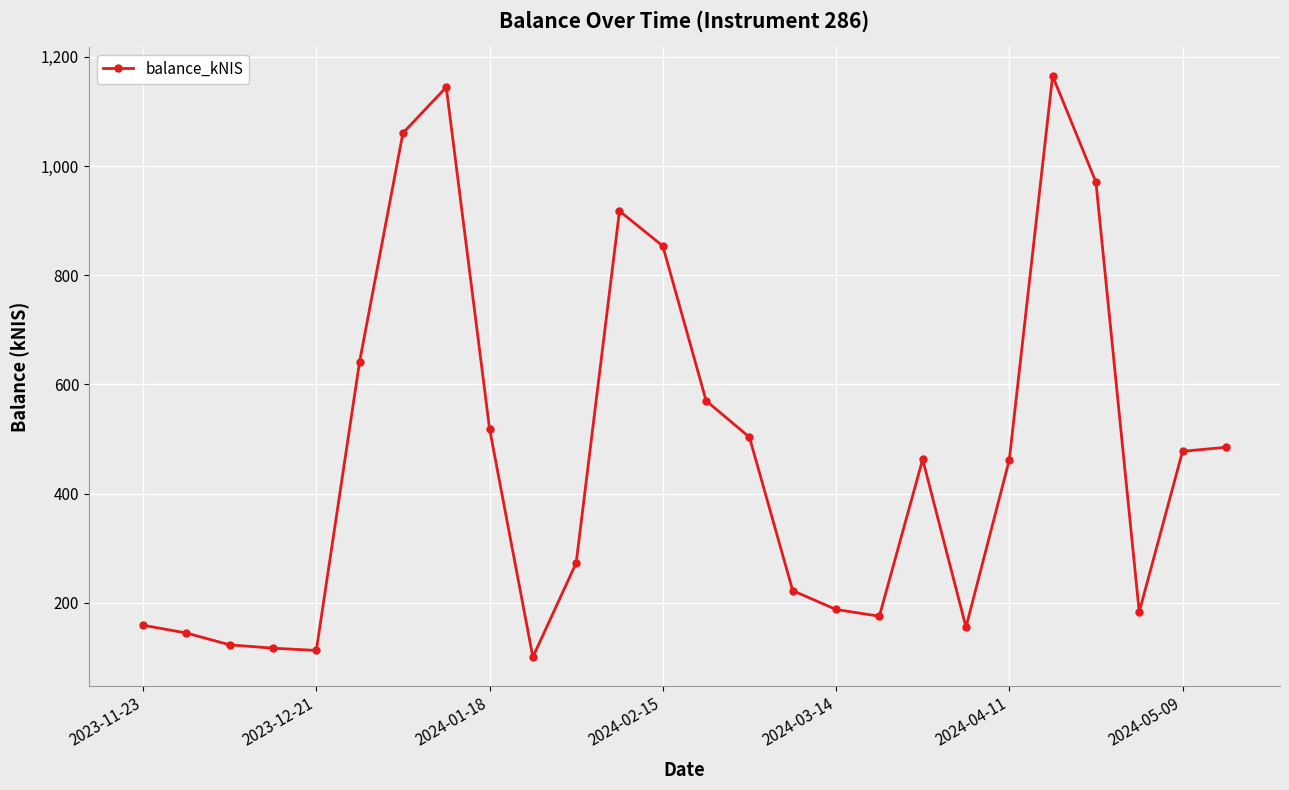

True or false: the data has more than 1 interior local peaks.

True